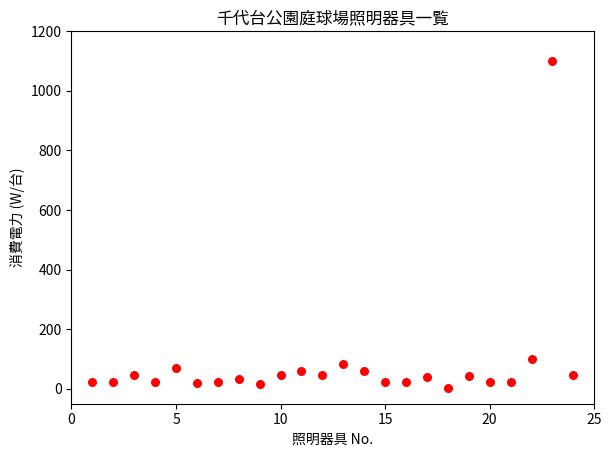

What Y value in the scatter plot is closest to 551?

100